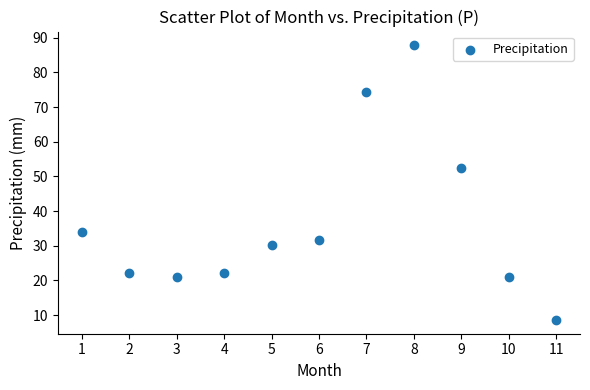

What Y value in the scatter plot is closest to 48?

52.4